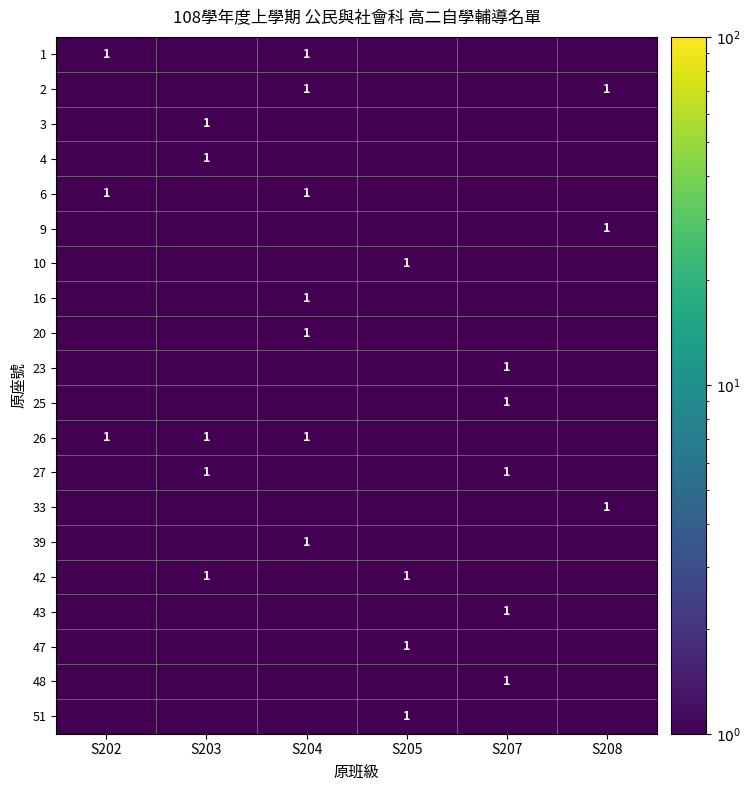

The value of 25 at S207 is 1.0. True or false?

True